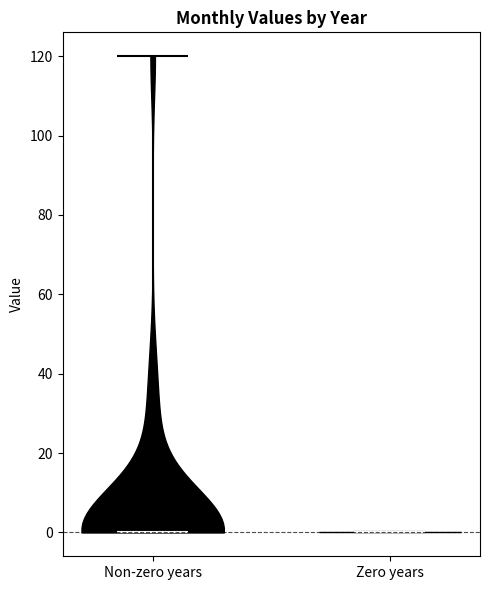

Reading left to right, read every violin against the y-axis: where its median line is, and the lowest and highest points it reaches. The values are not printed on the chart, so give them approximately, as read against the axis.

Non-zero years: median line 0, lowest point 0, highest point 120
Zero years: median line 0, lowest point 0, highest point 0